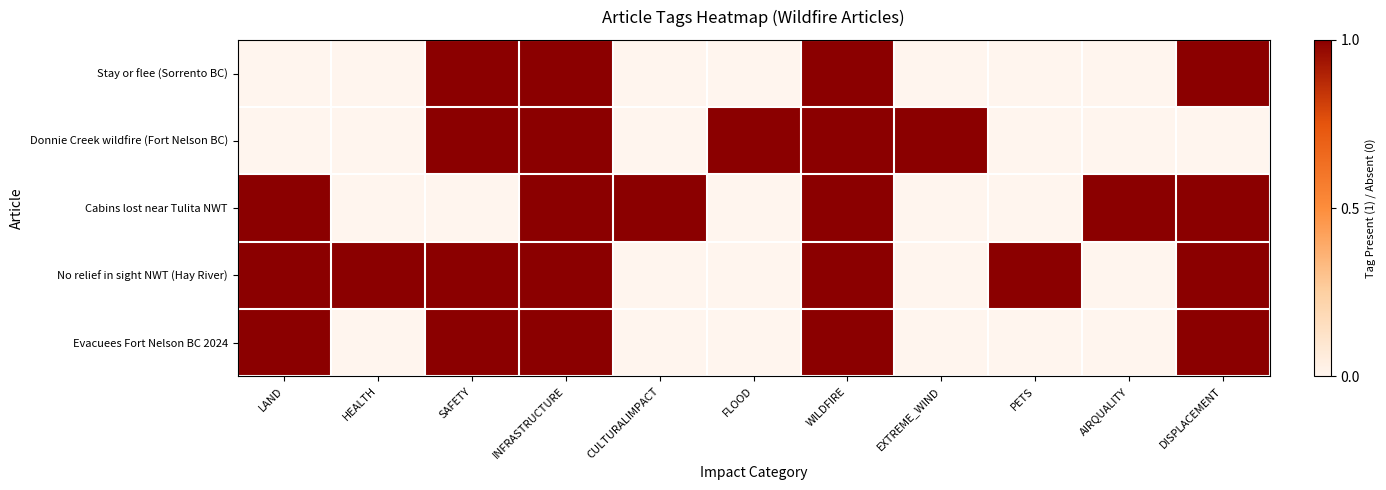

Which category has the highest value across all series?

SAFETY